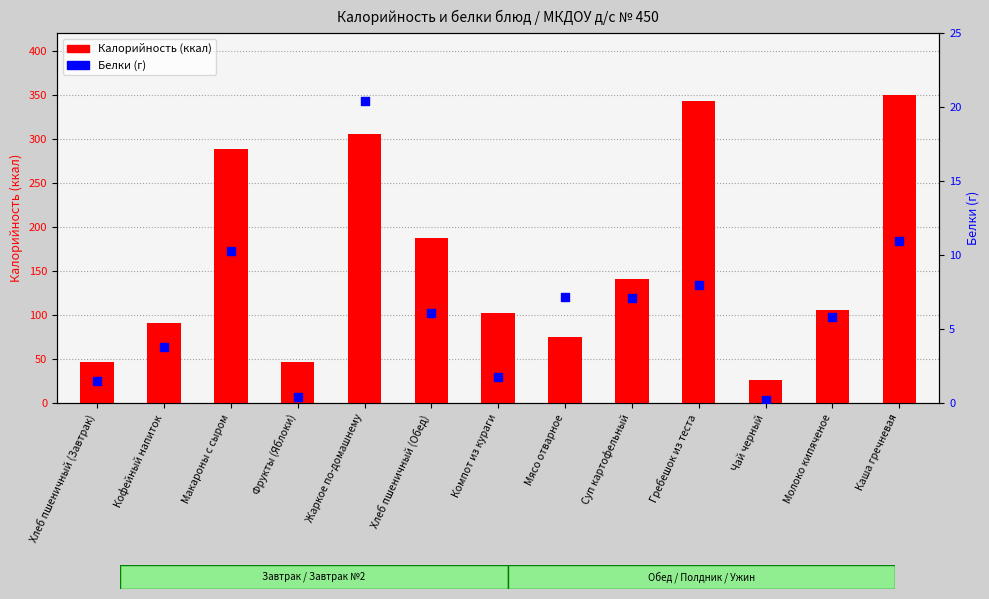

Which series contains the lowest Y value?

Белки